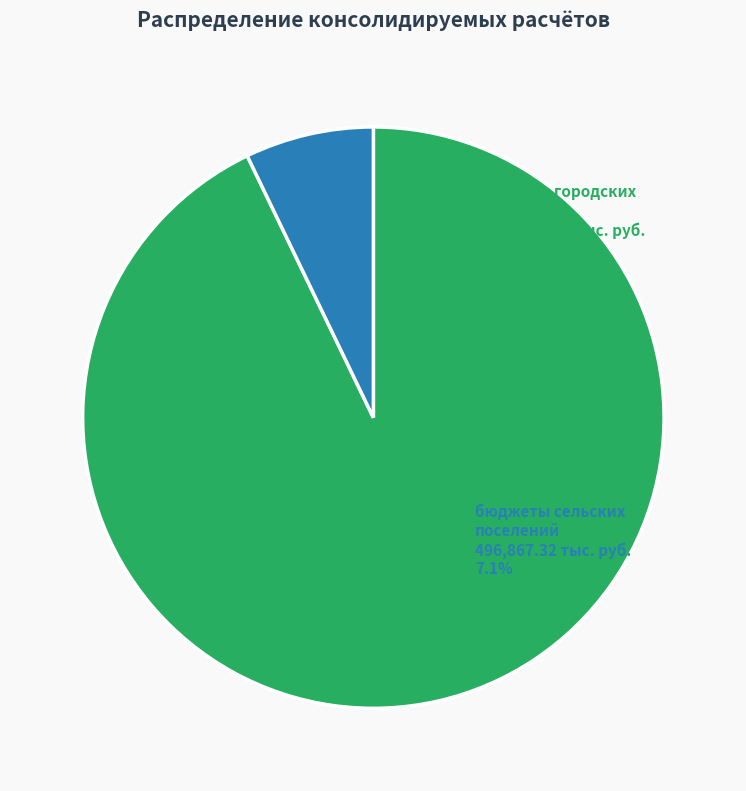

Does any single category account for the majority?

Yes